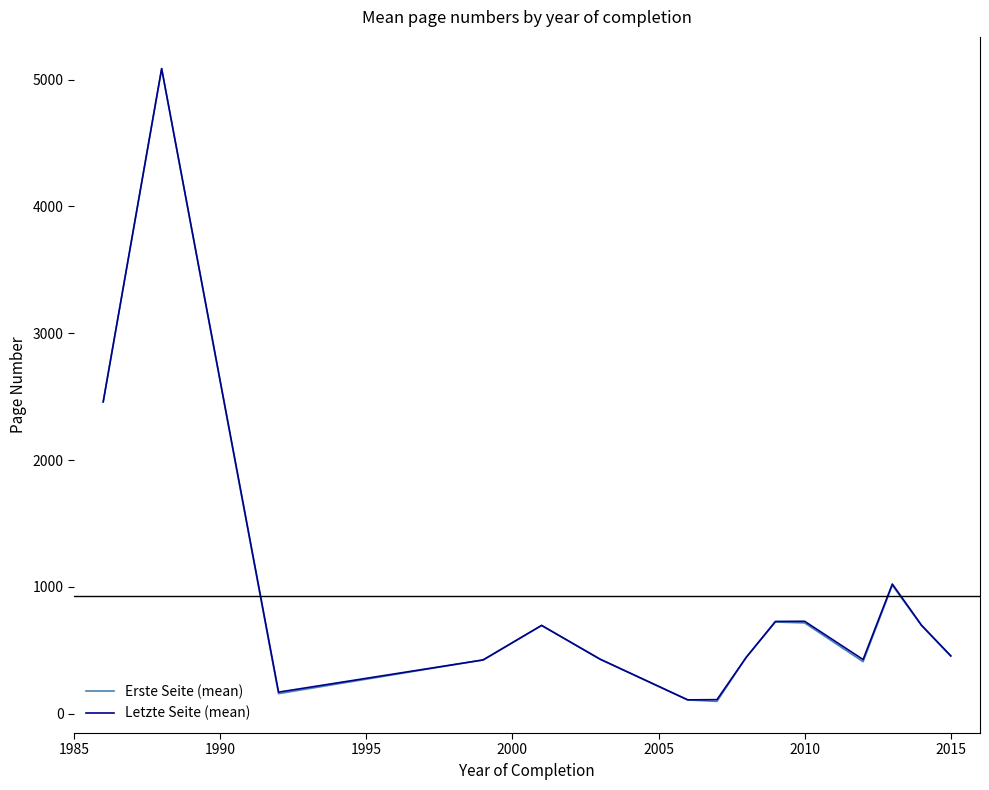

What is the lowest value of the Erste Seite (mean) series?

96.0